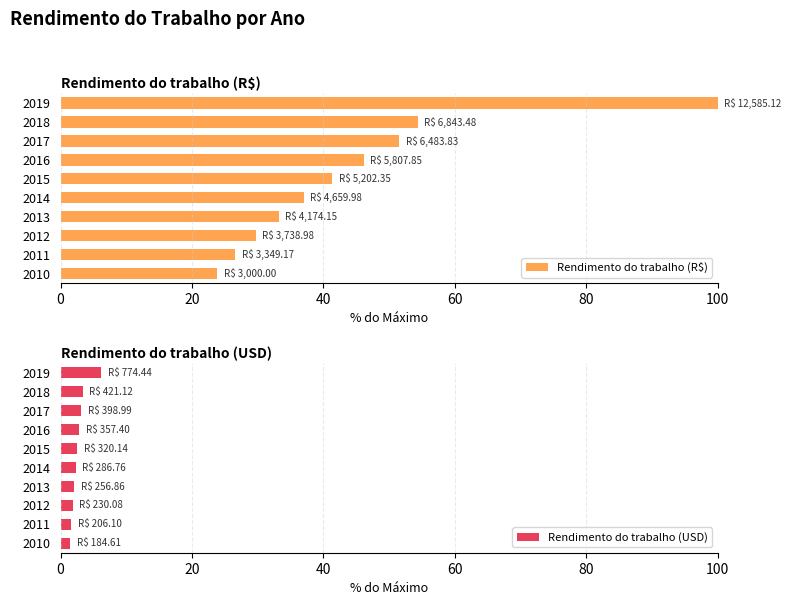

What is the difference between the maximum and minimum values in the Rendimento do trabalho (USD) series?

4.7